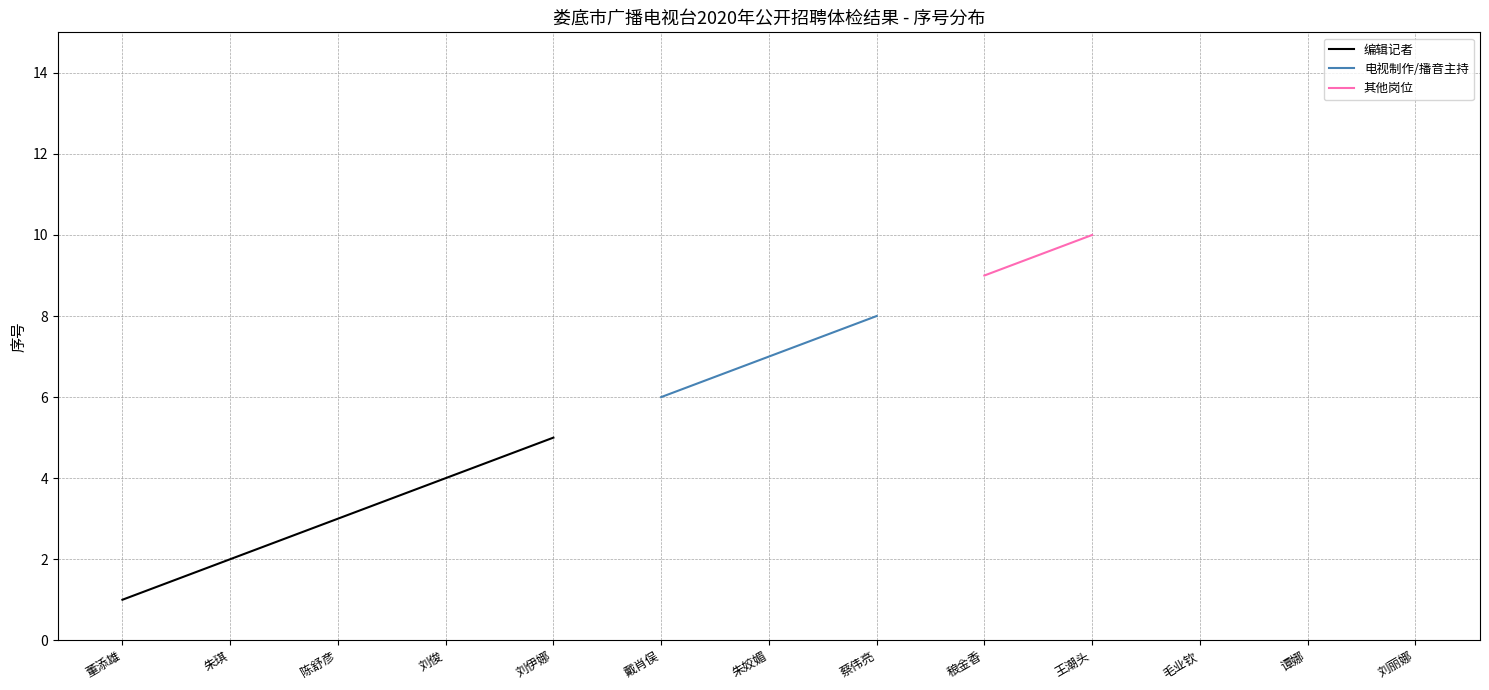

True or false: 电视制作/播音主持 and 其他岗位 intersect in this chart.

False